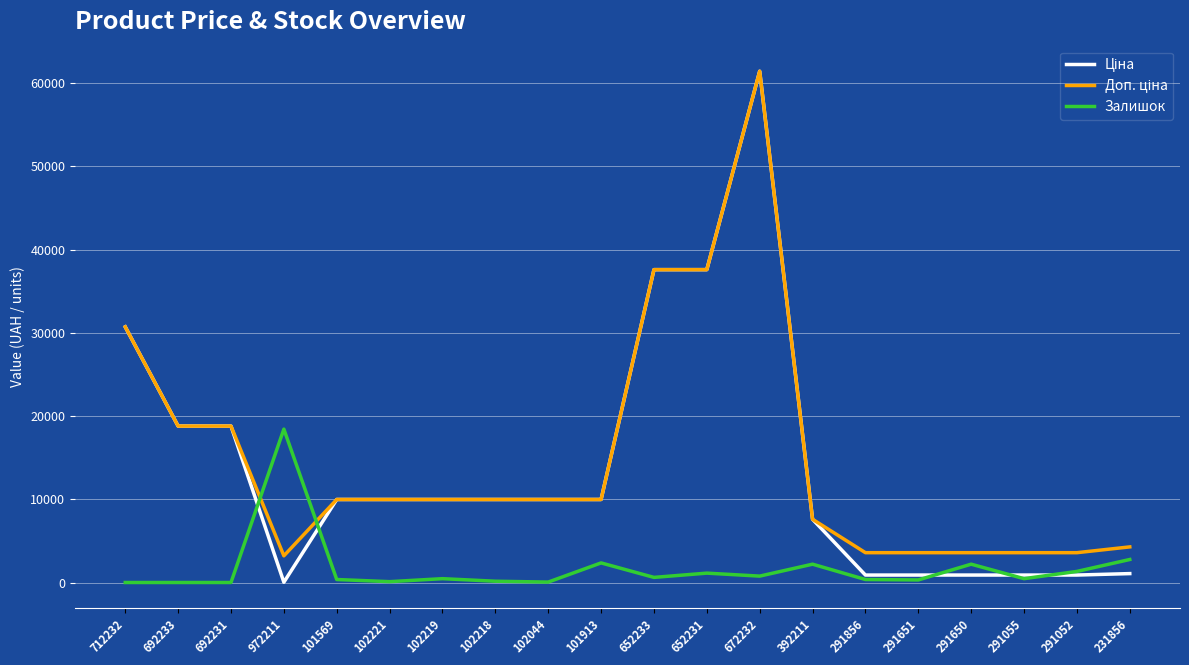

How many series are shown in this chart?

3